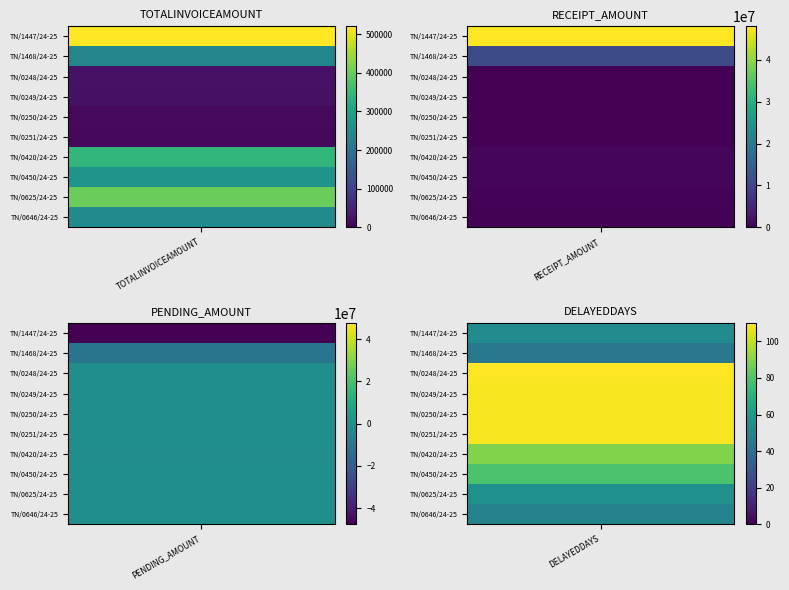

Reading left to right, extract all data points from this chart.

TN/1447/24-25: 519938	48042307	-47522369	53
TN/1468/24-25: 237762	10984586	-10746824	44
TN/0248/24-25: 24809	83358	-58549	110
TN/0249/24-25: 23185	77901	-54716	109
TN/0250/24-25: 13792	46341	-32549	109
TN/0251/24-25: 12015	40371	-28356	109
TN/0420/24-25: 342880	768052	-425172	89
TN/0450/24-25: 269089	602760	-333671	79
TN/0625/24-25: 400571	448640	-48069	55
TN/0646/24-25: 248532	278356	-29824	49